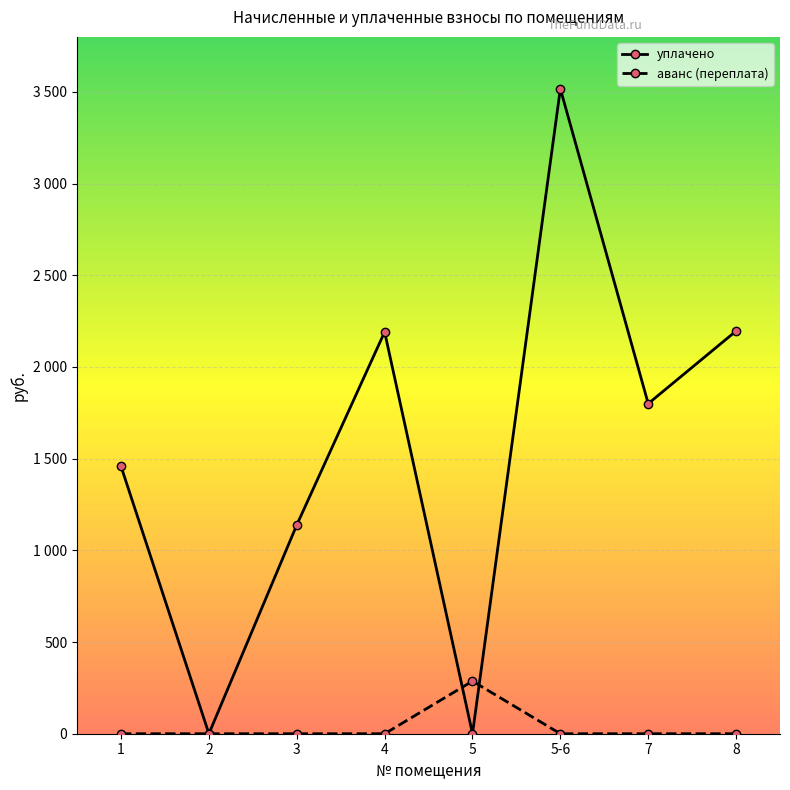

At which label is уплачено closest to 1758?

7